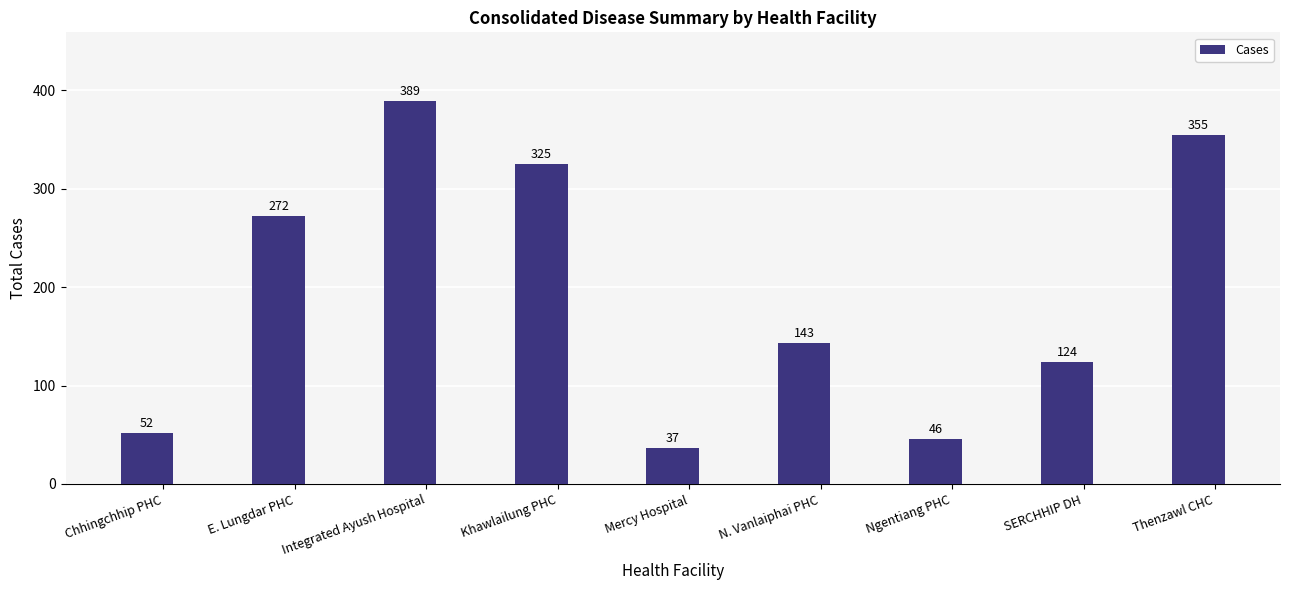

List the labels in order of value, largest first.

Integrated Ayush Hospital, Thenzawl CHC, Khawlailung PHC, E. Lungdar PHC, N. Vanlaiphai PHC, SERCHHIP DH, Chhingchhip PHC, Ngentiang PHC, Mercy Hospital